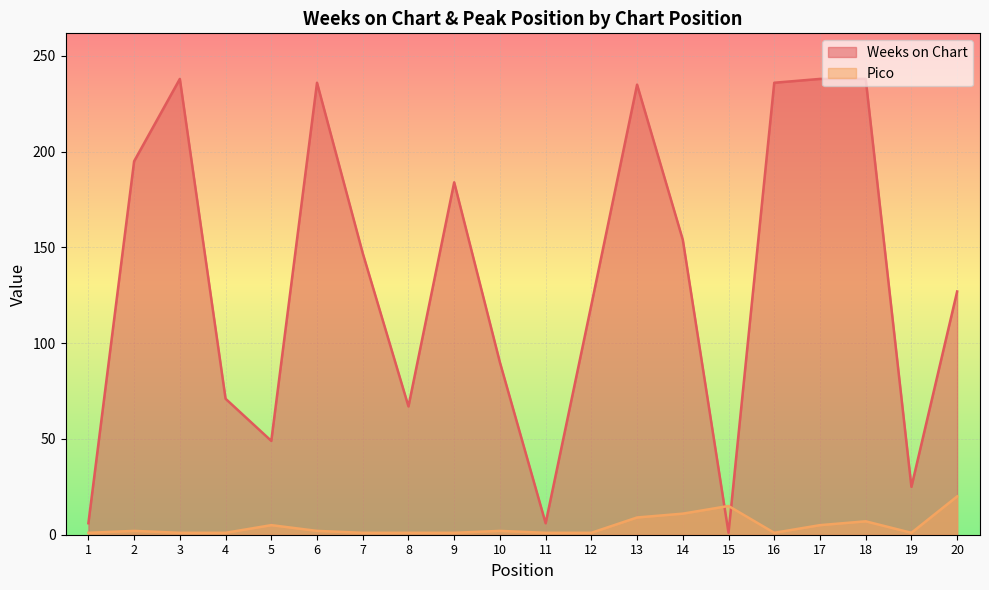

Where is Weeks on Chart nearest to the value 119?

12